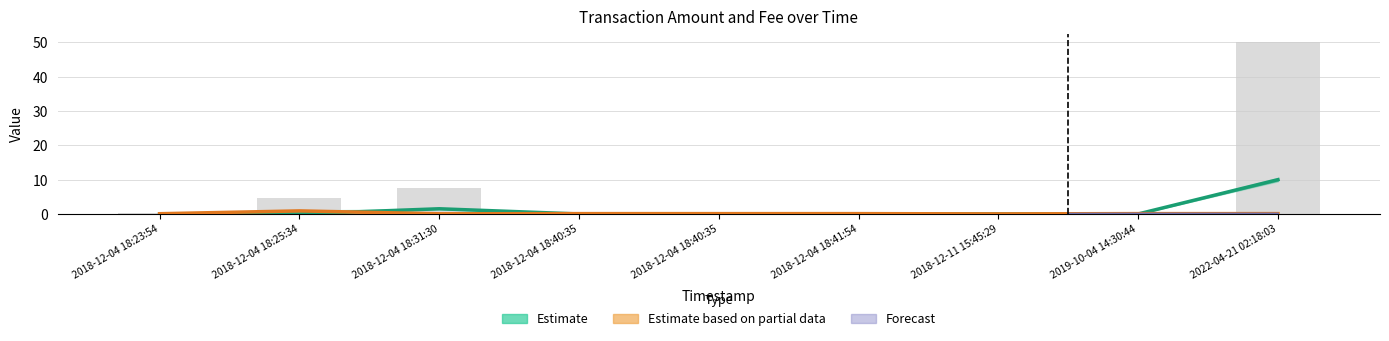

How many values in Estimate (Amount) are above zero?

5